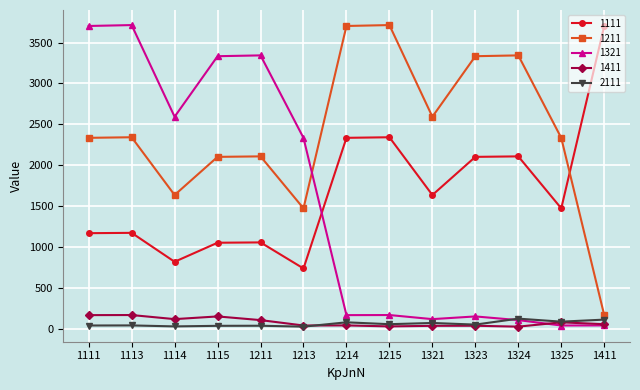

True or false: 1321 and 1111 intersect in this chart.

True